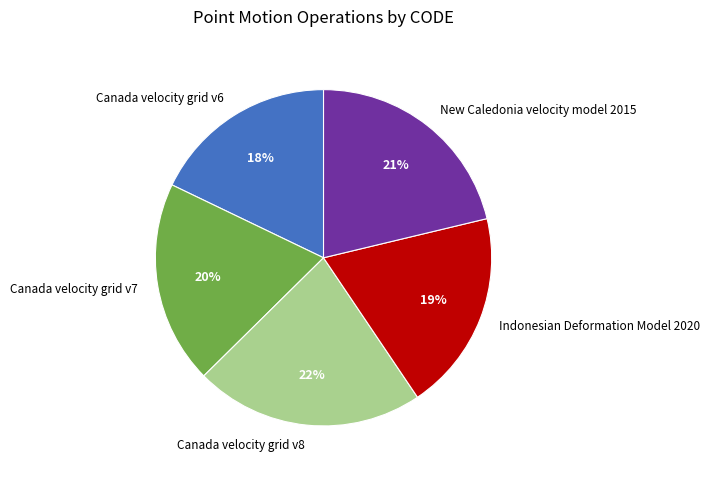

How many segments does this pie chart have?

5